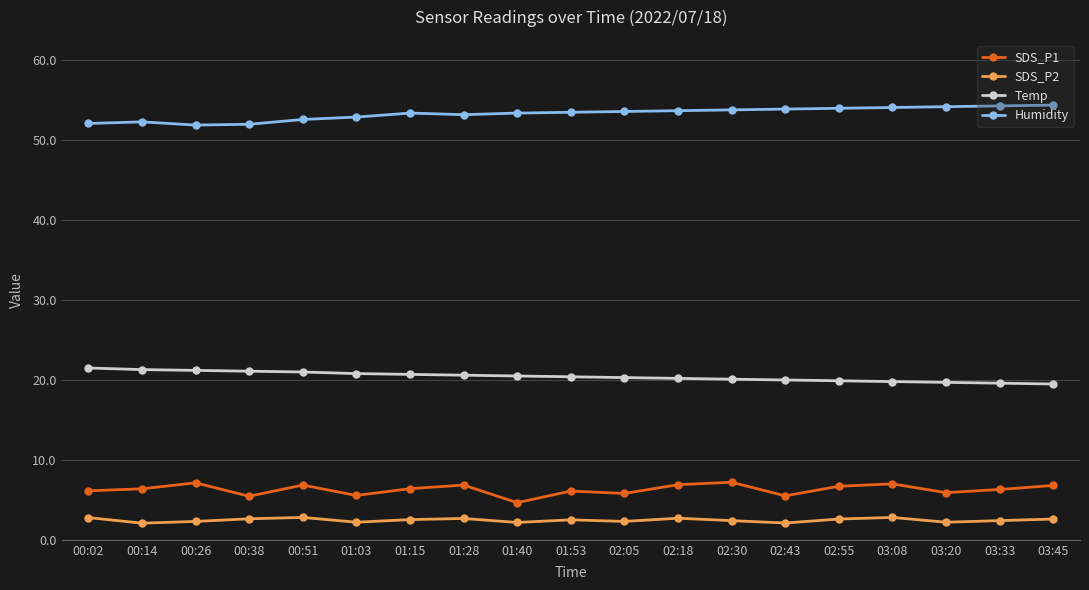

What is the difference between the highest and lowest values at 01:15?

50.9